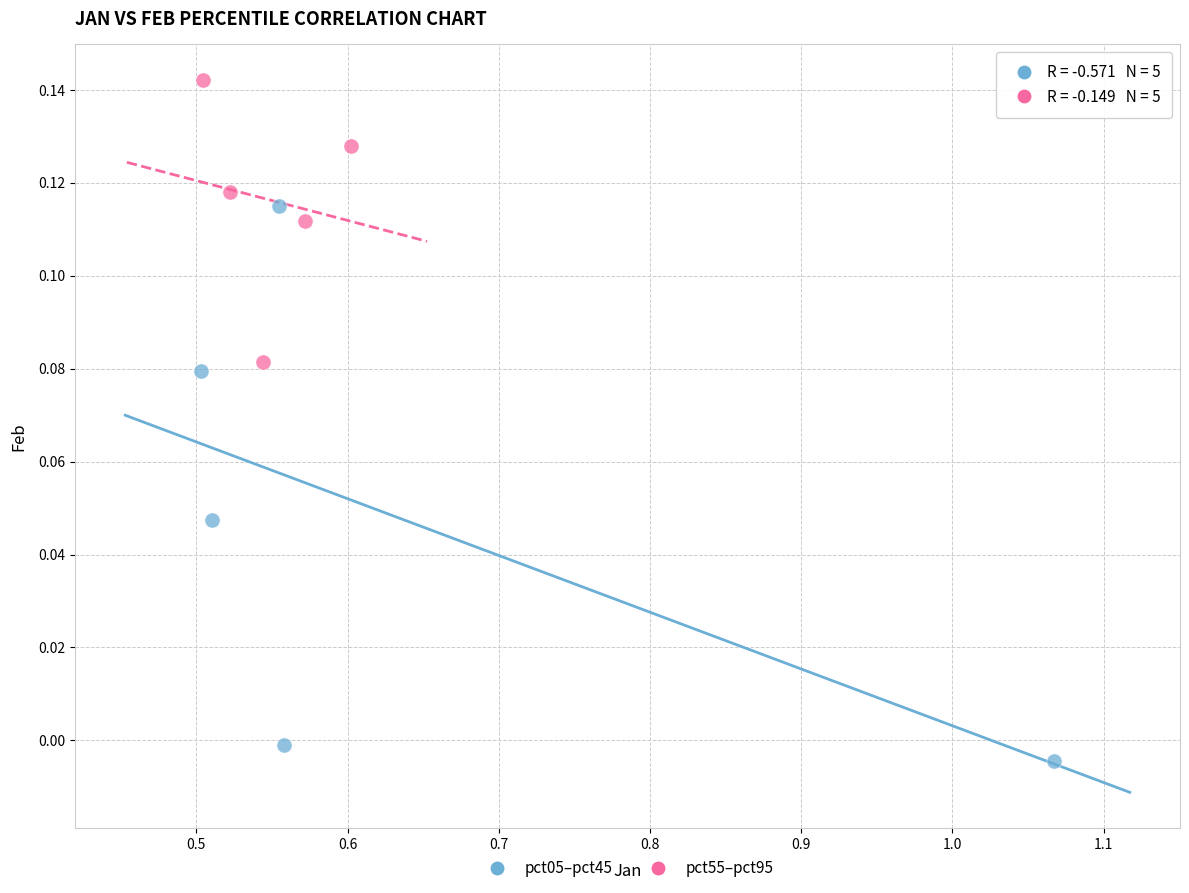

Which series reaches the maximum Y coordinate?

pct55–pct95